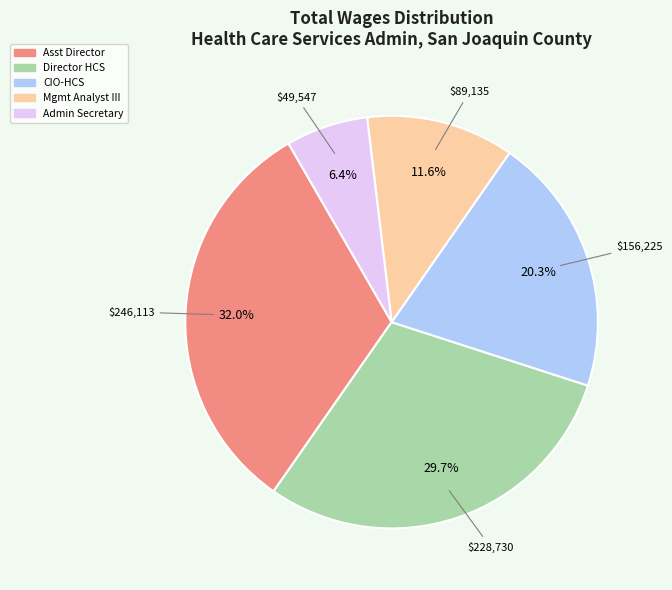

Is there any slice that represents more than half of the pie?

No